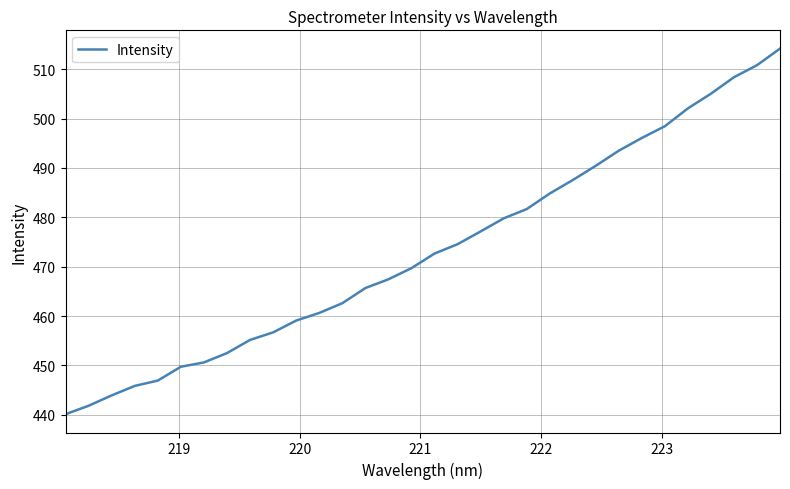

What is the difference between the second highest and second lowest values?

69.0